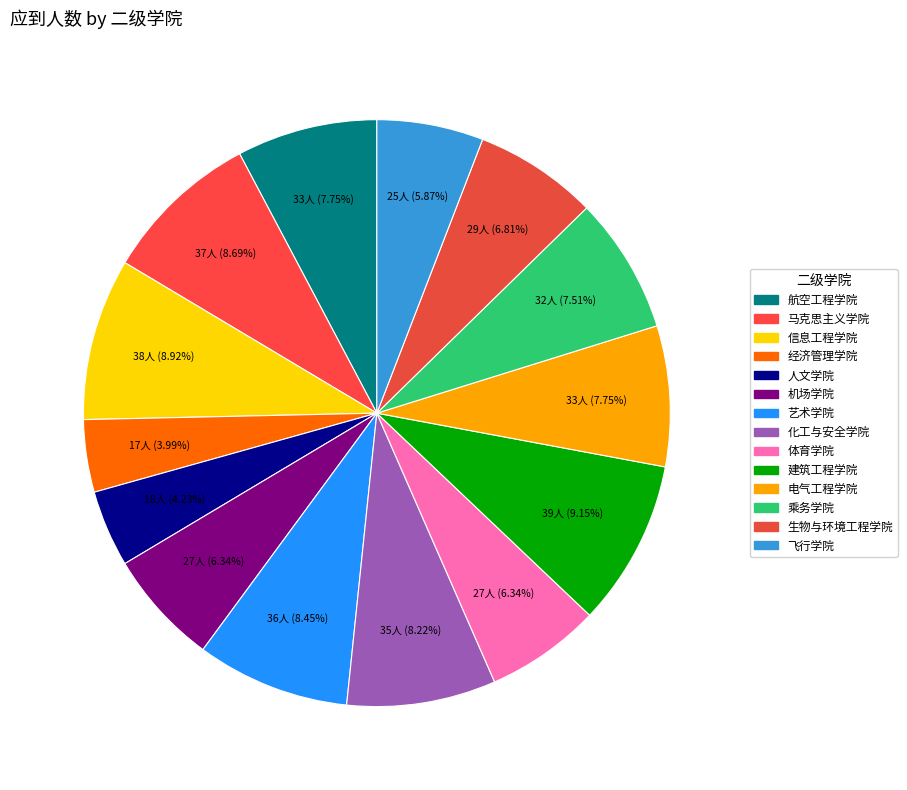

To the nearest percent, what percentage of the pie is 乘务学院?

8%